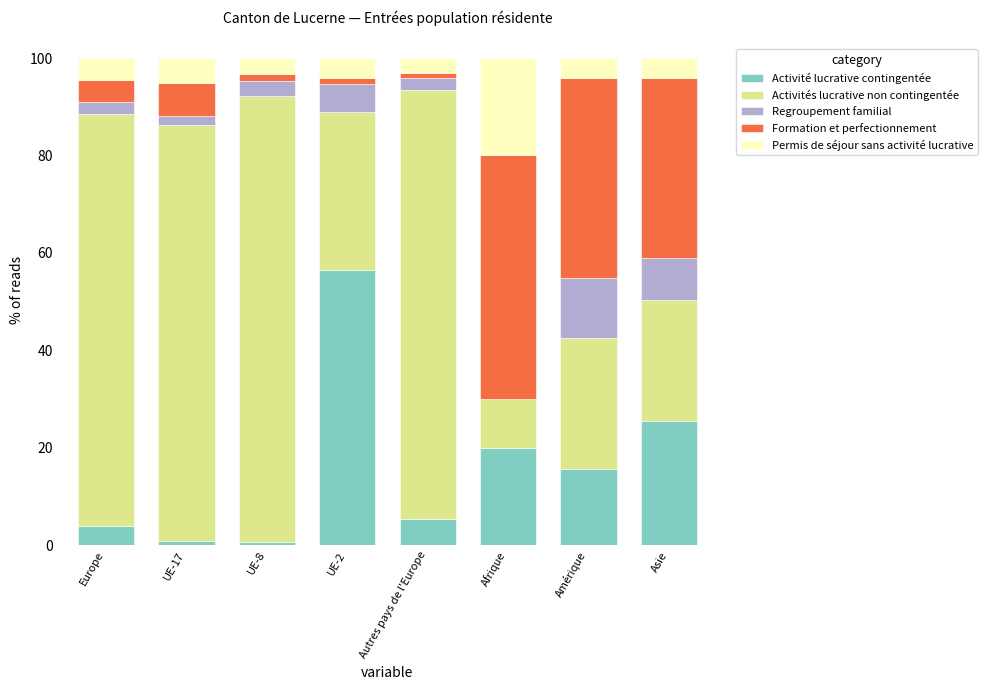

What is the maximum value for Activité lucrative contingentée?

56.5